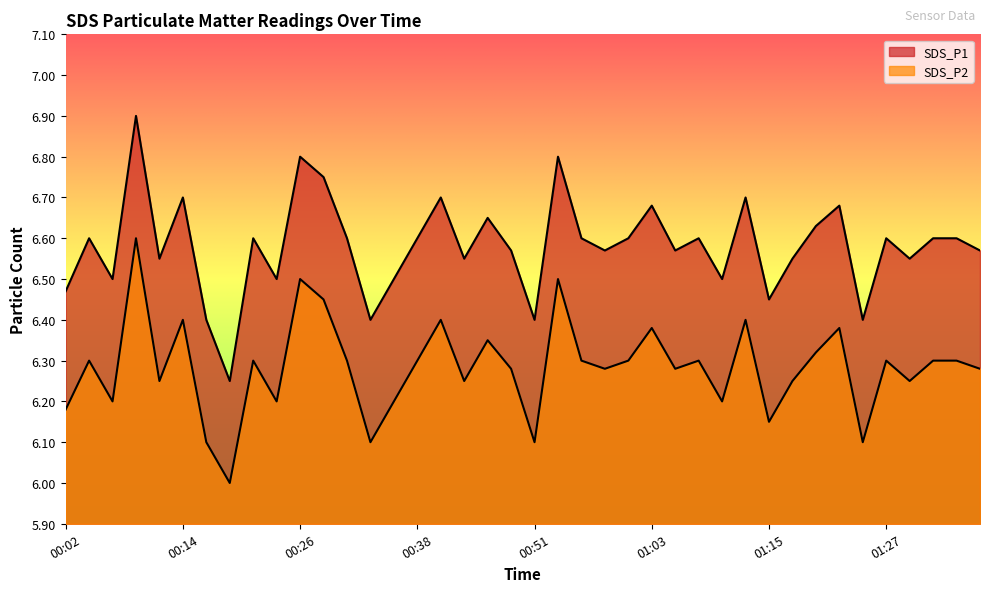

True or false: SDS_P2 and SDS_P1 cross at least once.

False